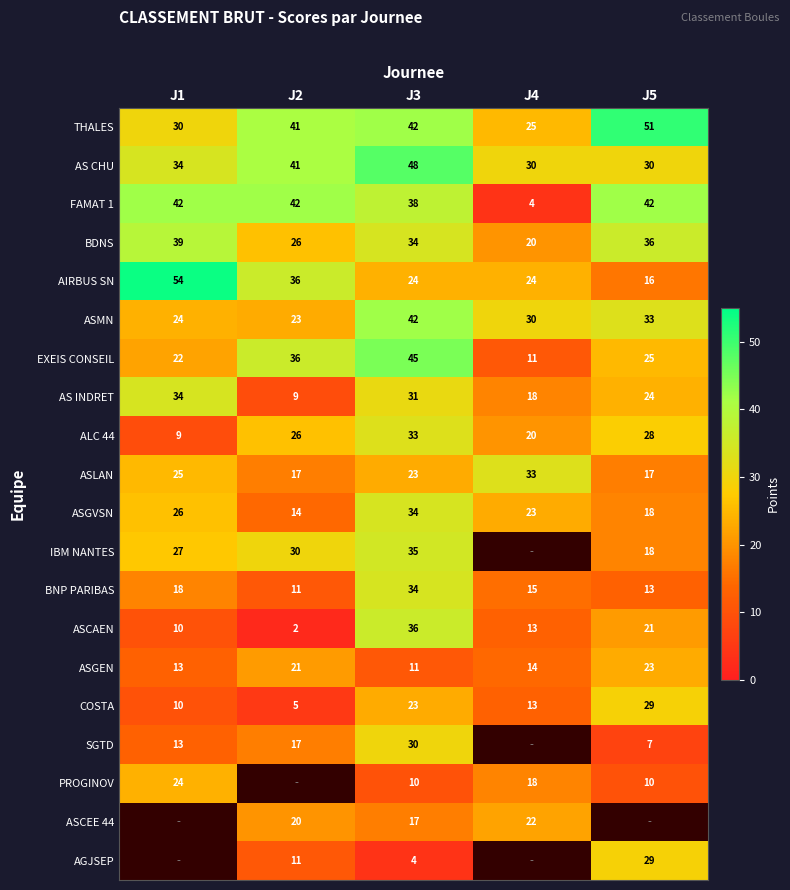

List the labels in order of ASMN value, largest first.

J3, J5, J4, J1, J2